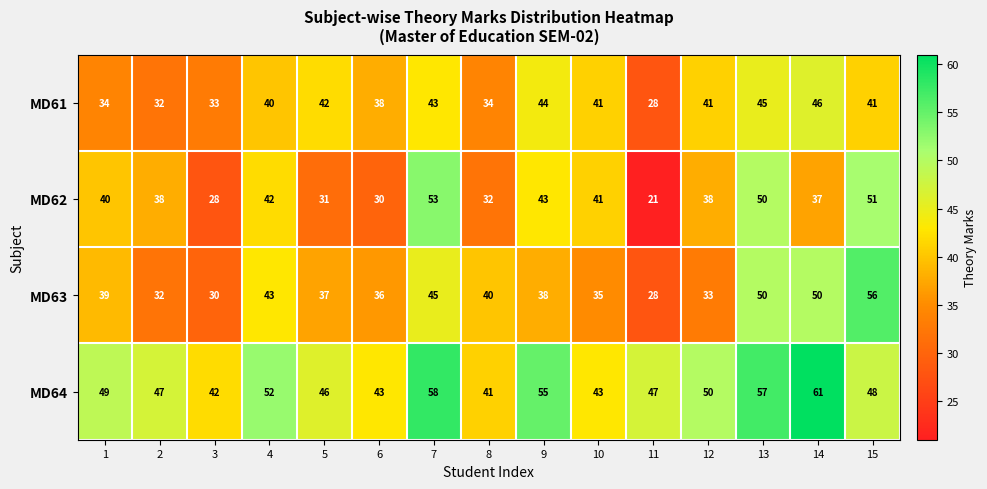

List the series in order of their peak value, lowest first.

MD61, MD62, MD63, MD64